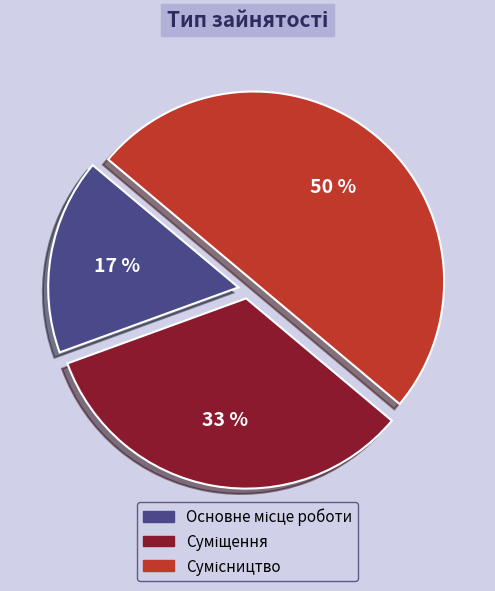

To the nearest percent, what is the difference between the largest and smallest slice percentages?

33%